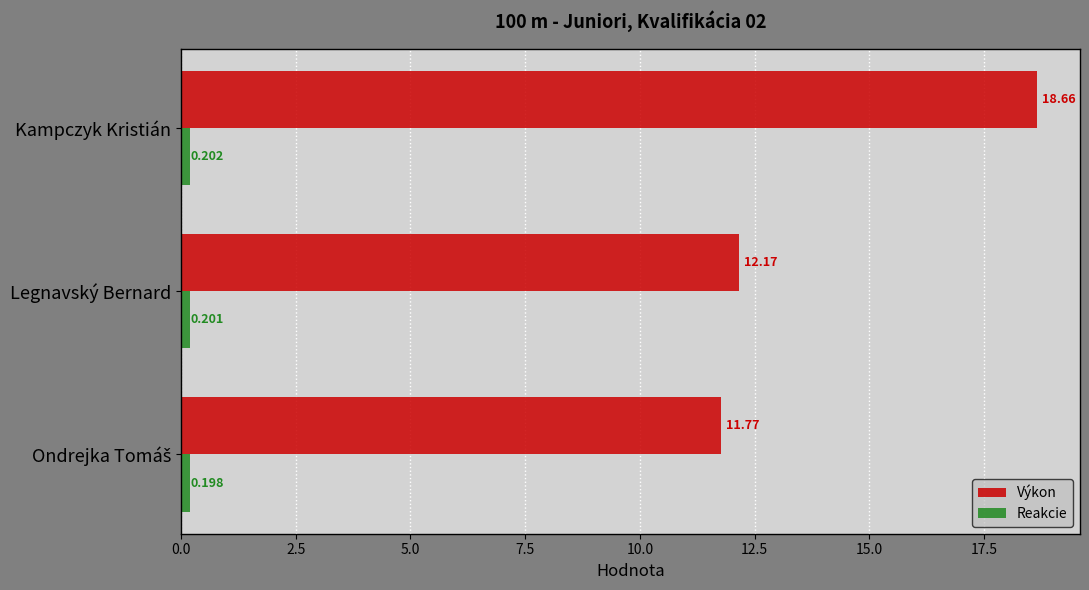

What are all the series names shown in the legend?

Výkon, Reakcie